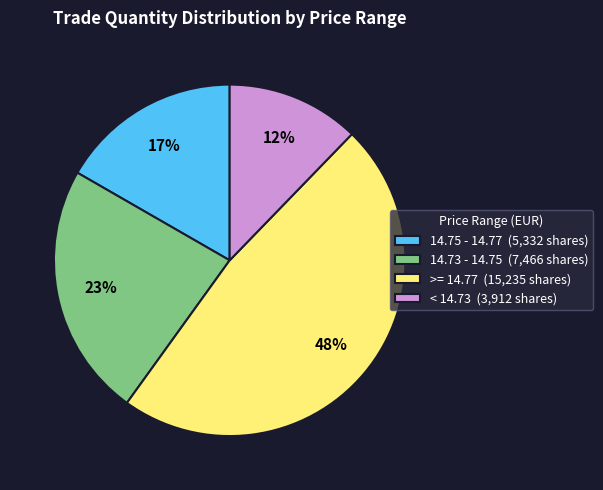

Rank the categories by value from lowest to highest.

< 14.73 (3,912 shares), 14.75 - 14.77 (5,332 shares), 14.73 - 14.75 (7,466 shares), >= 14.77 (15,235 shares)